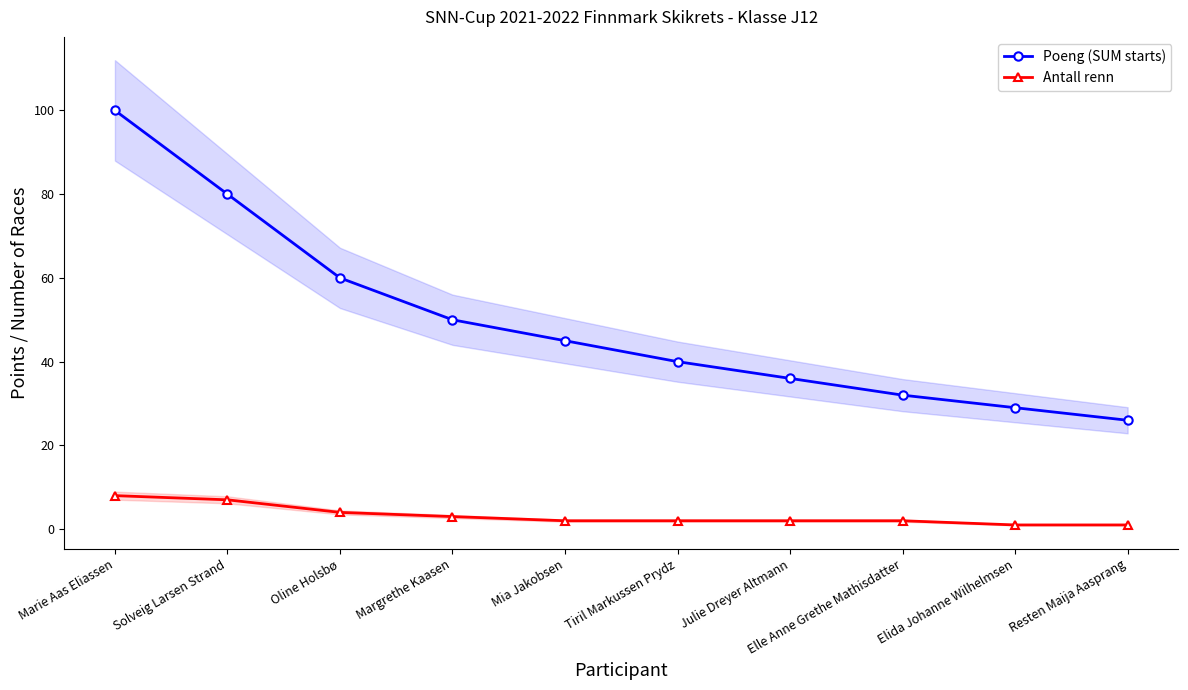

Which has a higher value, Marie Aas Eliassen or Elle Anne Grethe Mathisdatter?

Marie Aas Eliassen